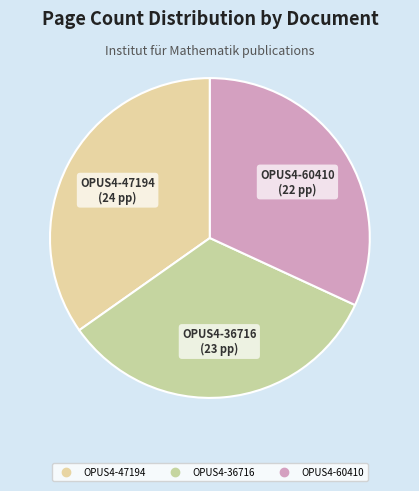

Is there any slice that represents more than half of the pie?

No